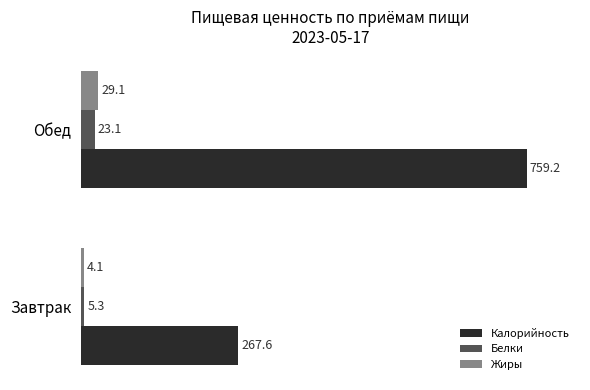

Which series has the largest range (max minus min)?

Калорийность